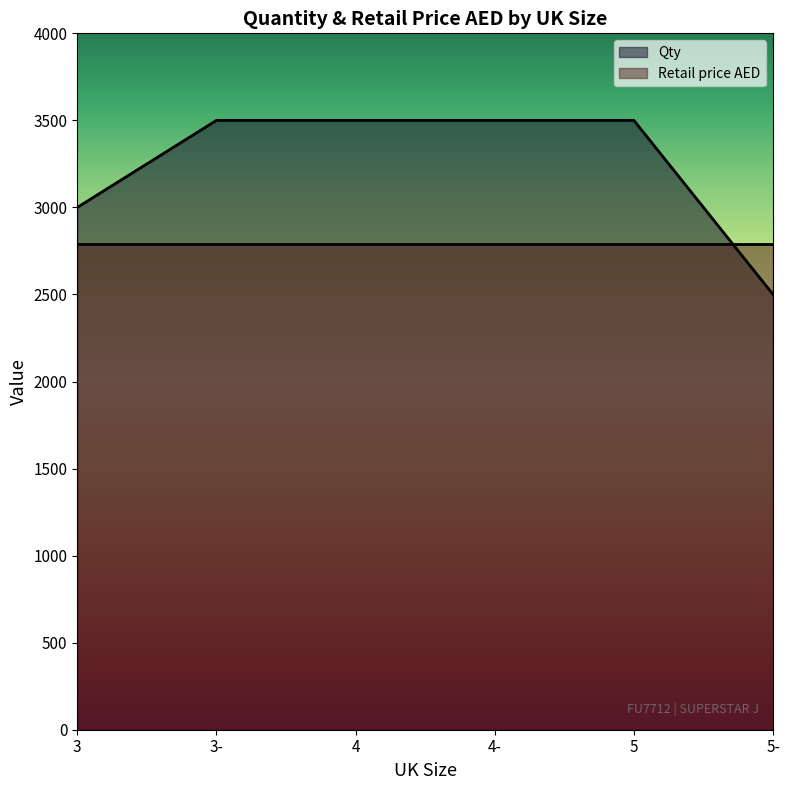

List the labels in order of value, smallest first.

5-, 3, 3-, 4, 4-, 5